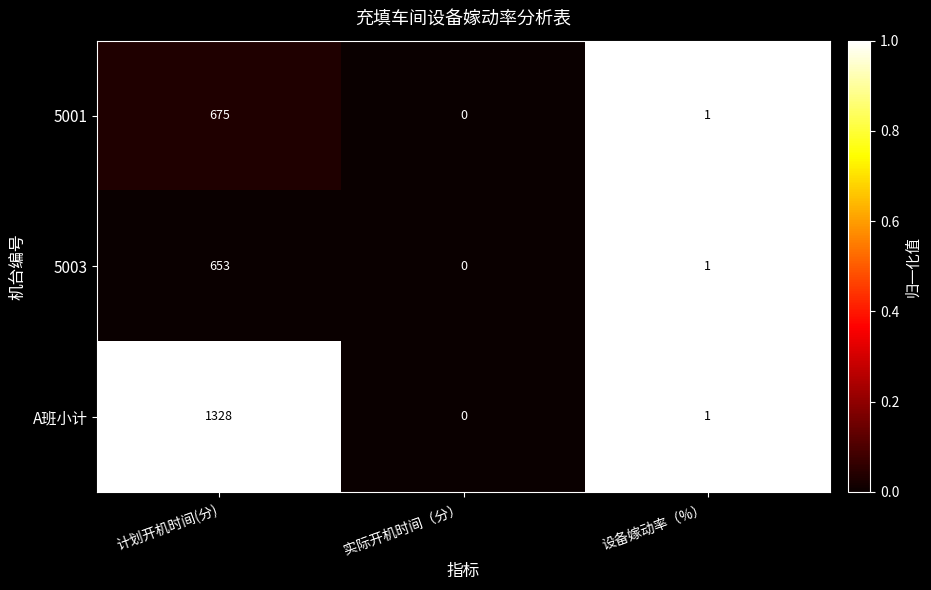

How many data points does each series have?

3